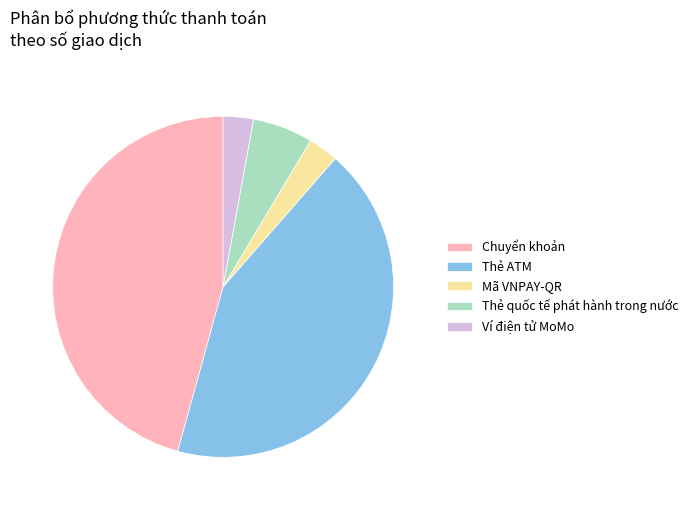

Does Thẻ ATM represent more than half of the total?

No